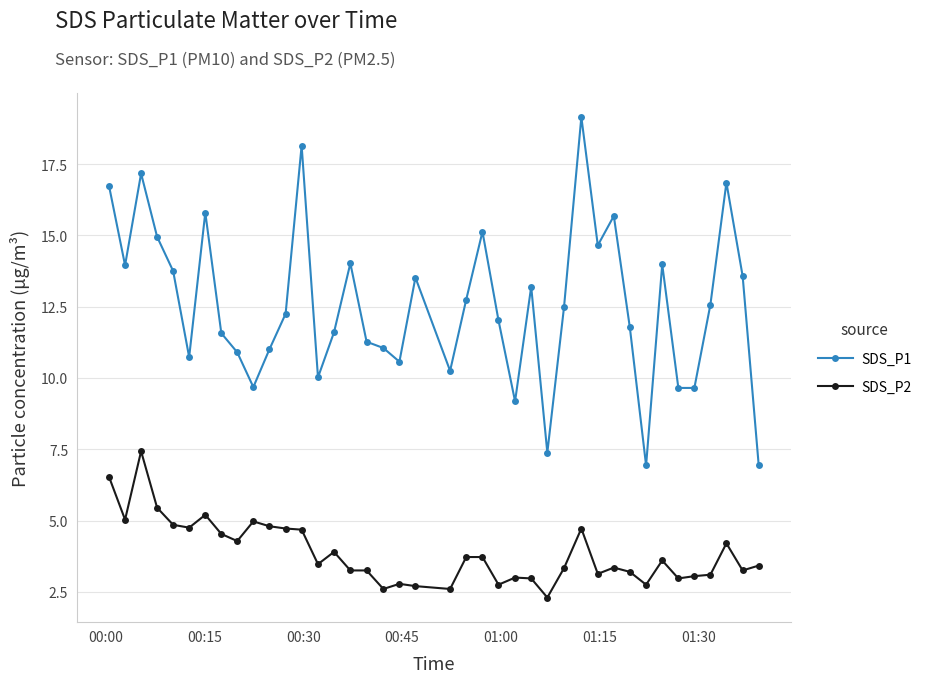

What is the average value of the SDS_P2 series?

3.9